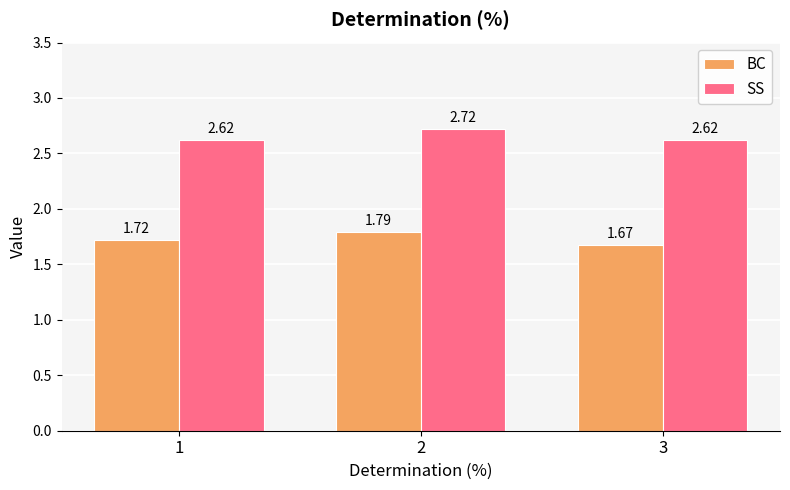

Rank the series by their maximum value, from highest to lowest.

SS, BC